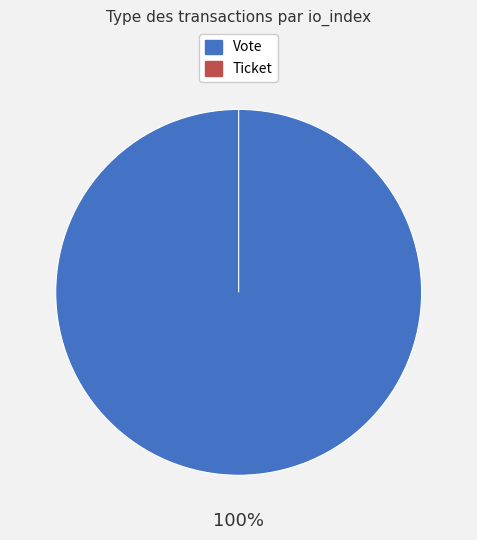

Which slice is the largest?

Vote (io_index=1)